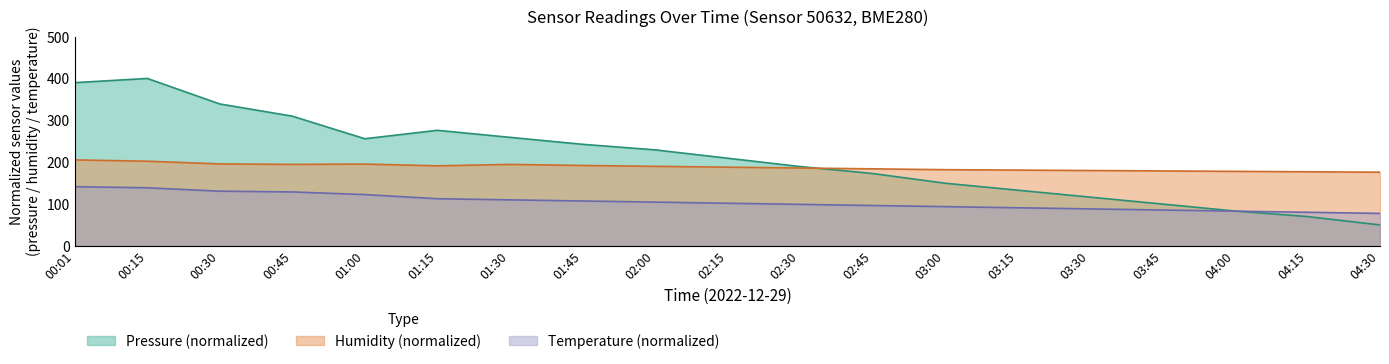

How many interior local valleys does the pressure series have?

1